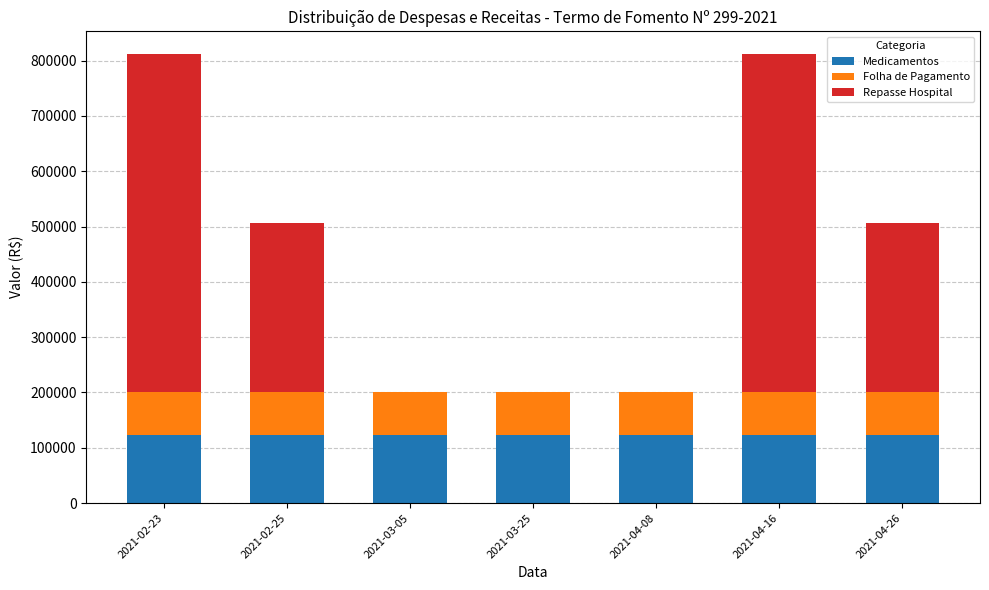

The value of Medicamentos at 2021-04-16 is 201660.7. True or false?

False